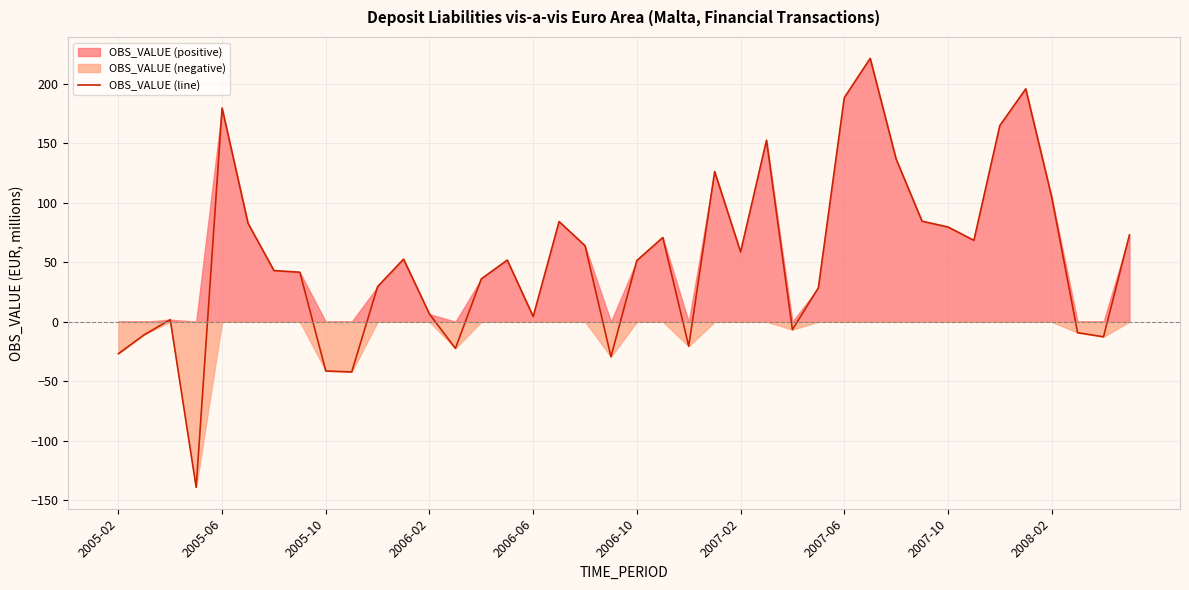

Reading right to left, transcribe all the data shown in this chart.

72.8	-12.7	-9.2	104.8	195.5	164.7	68.3	79.5	84.4	136.6	221.1	188.1	28.4	-6.7	152.4	58.6	126.1	-20.6	70.7	51.4	-29.4	63.8	84.1	4.4	51.8	36.0	-22.4	6.4	52.5	29.5	-42.2	-41.4	41.5	43.0	82.7	179.4	-139.1	1.8	-10.9	-26.9